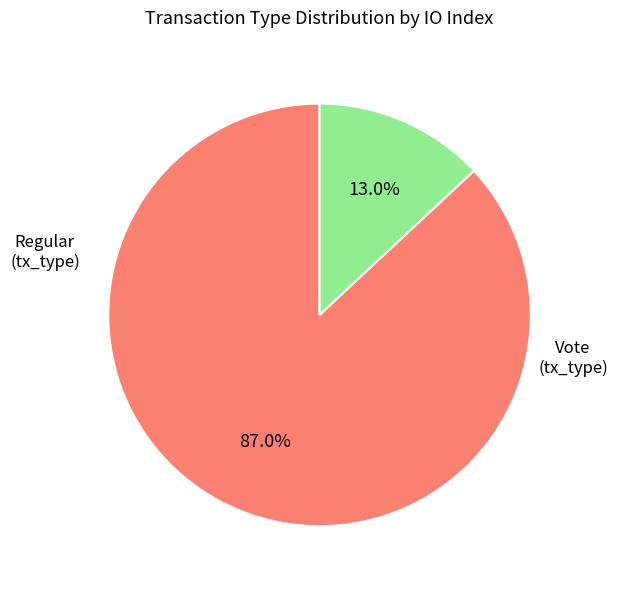

Does any single category account for the majority?

Yes